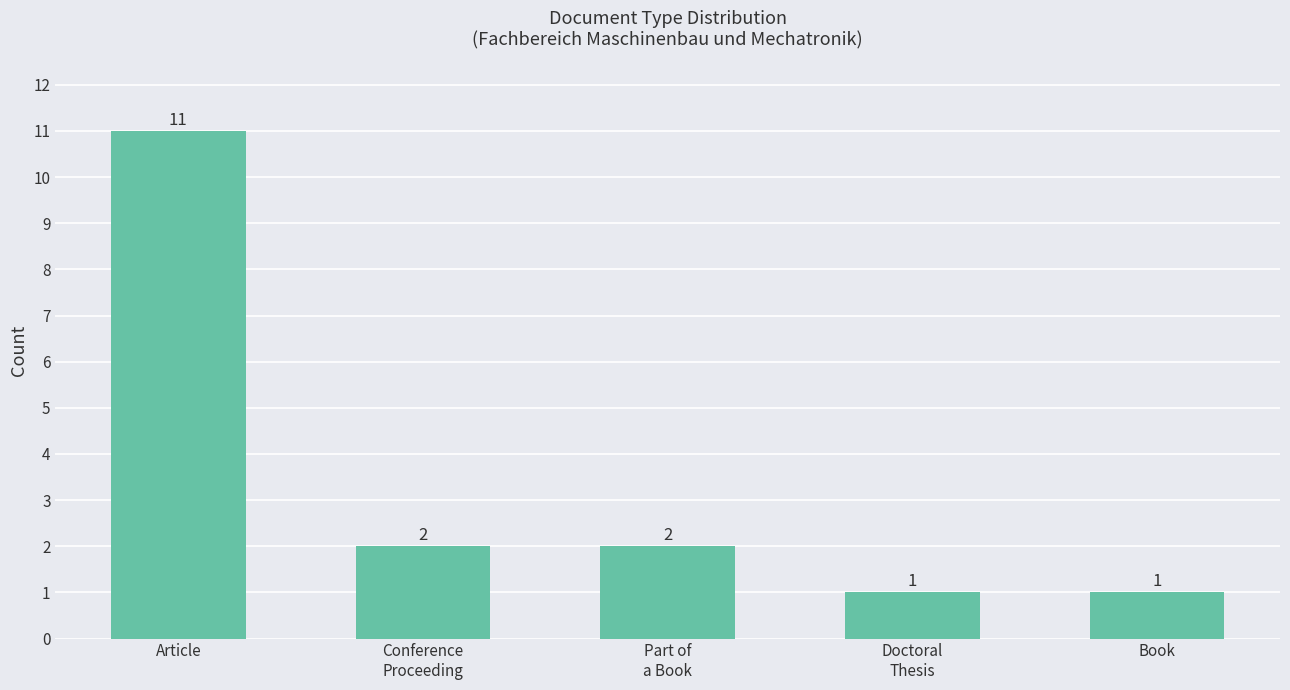

What is the sum of all values?

17